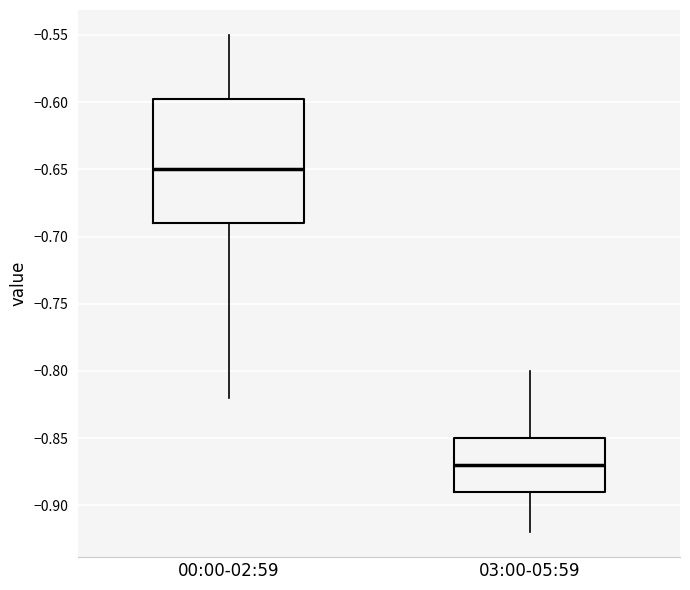

Comparing the boxes themselves (not the whiskers), which one is the tallest?

00:00-02:59